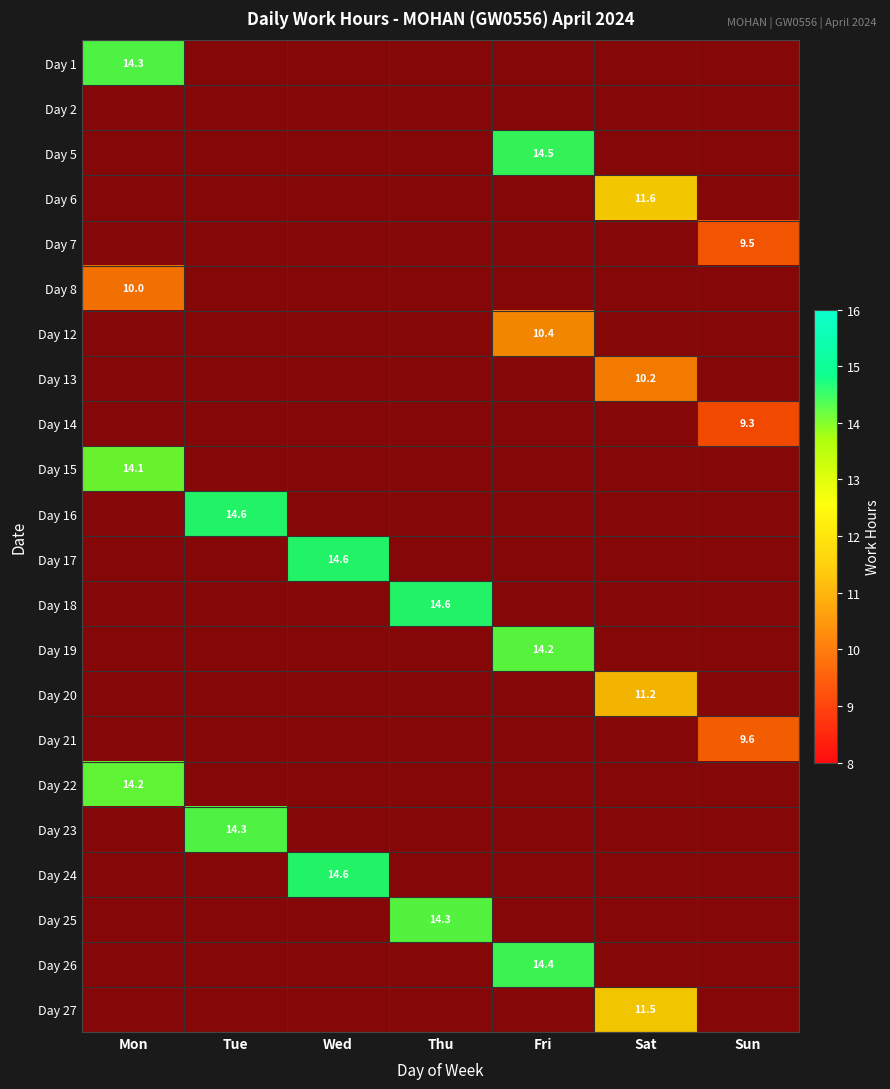

The value of Day 17 at Fri is 0.0. True or false?

True